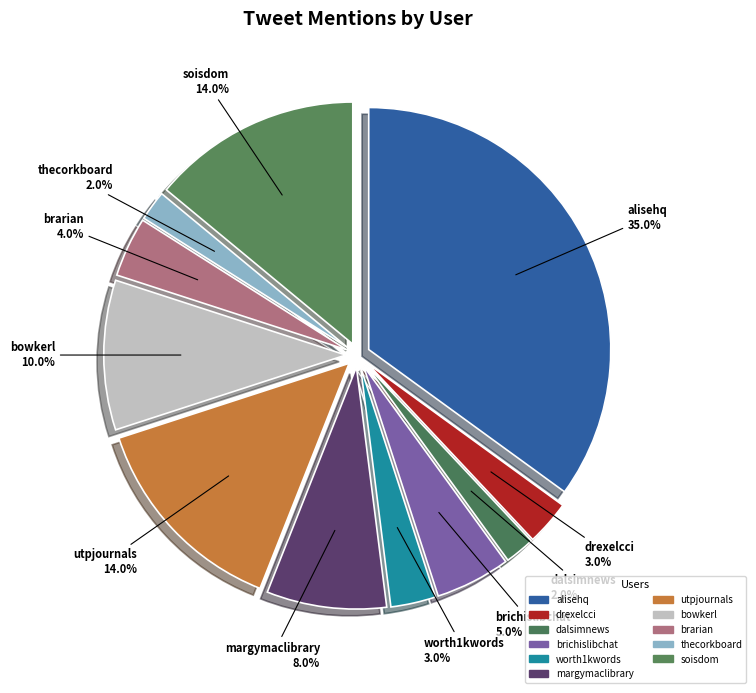

What percentage do utpjournals and soisdom together represent?

28.0%